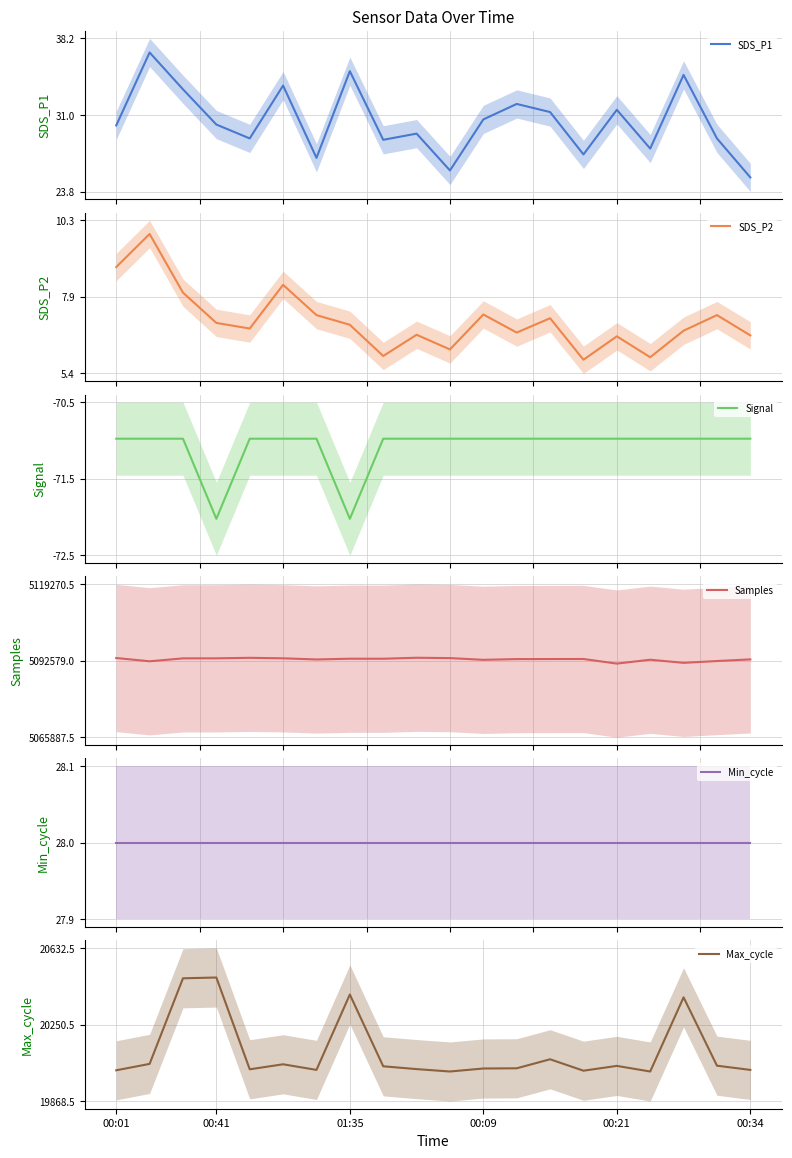

Rank the series at 16 from highest to lowest value.

Samples, Max_cycle, Min_cycle, SDS_P1, SDS_P2, Signal